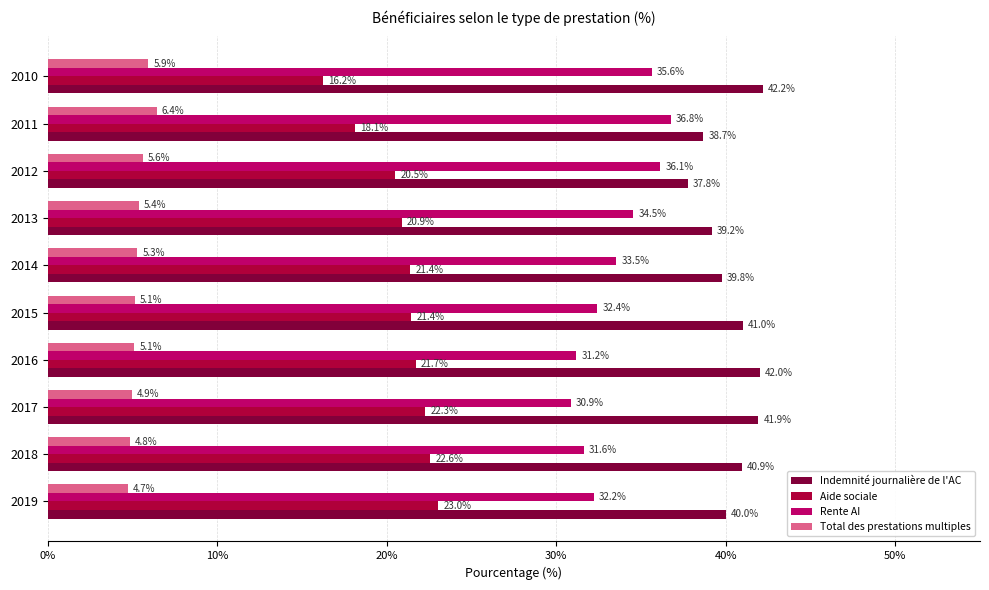

Which series has the largest total across all categories?

Indemnité journalière de l'AC